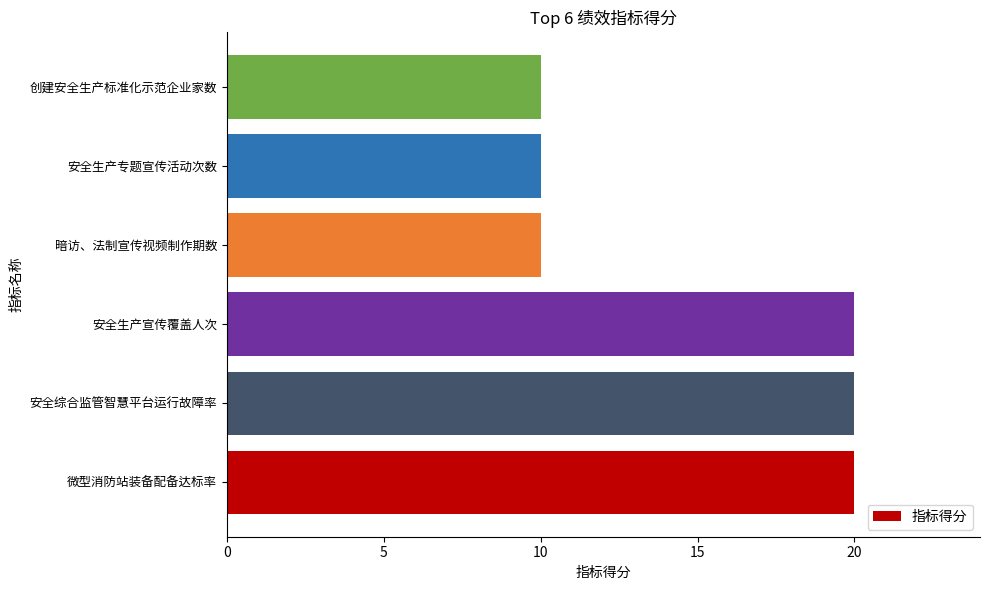

How many distinct data groups are displayed?

1